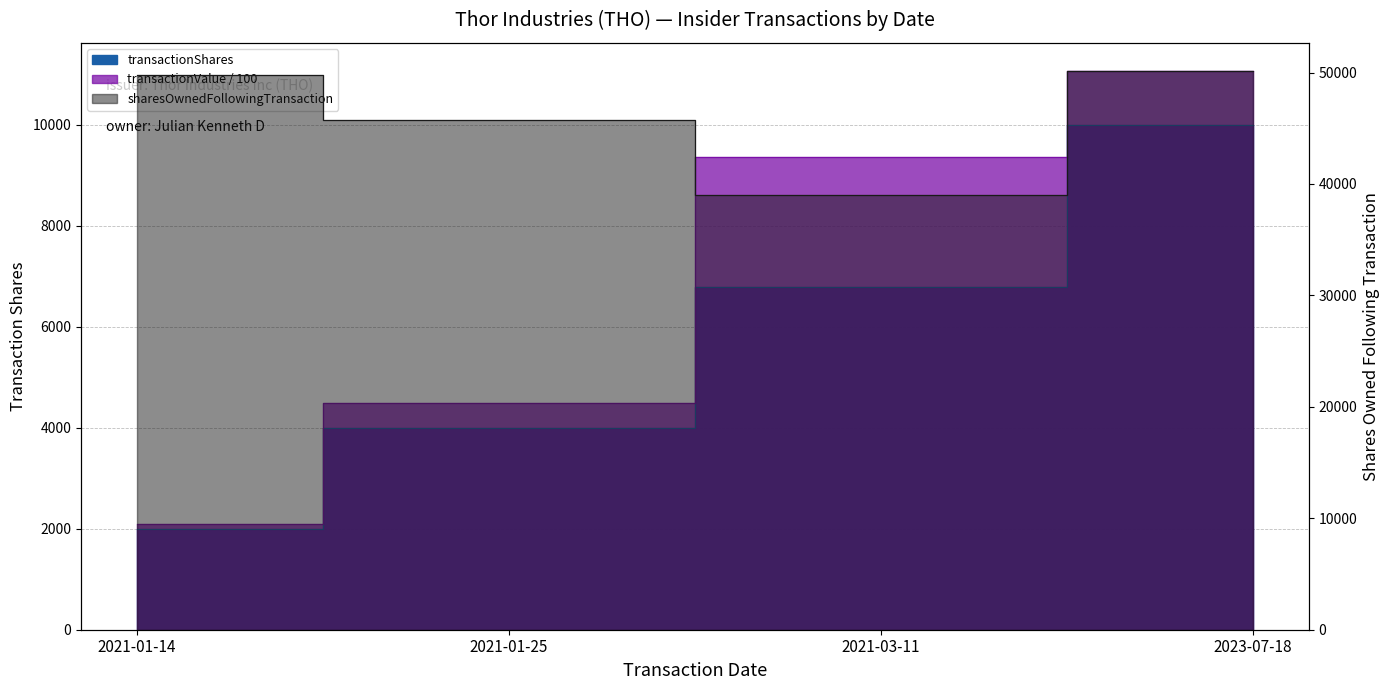

What is the sum of all transactionShares values?

22798.0